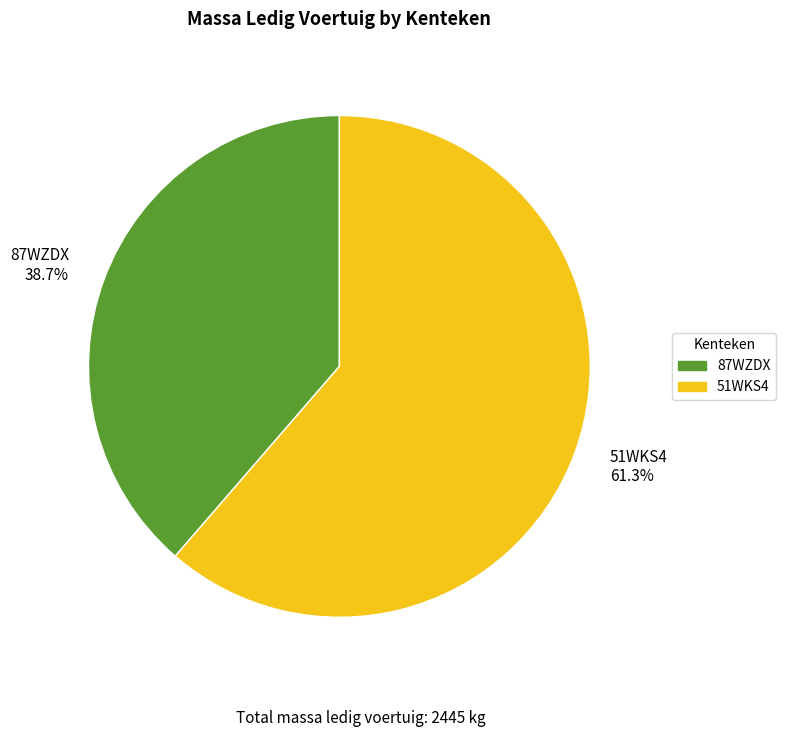

What percentage is the 51WKS4 slice, to the nearest percent?

61%